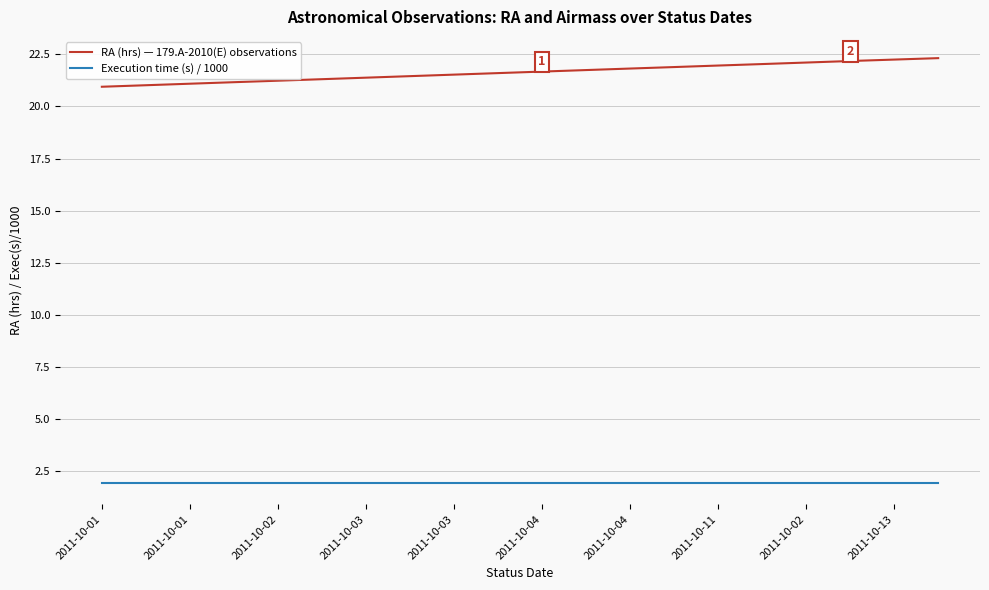

At how many categories does at least one series exceed 8?

20